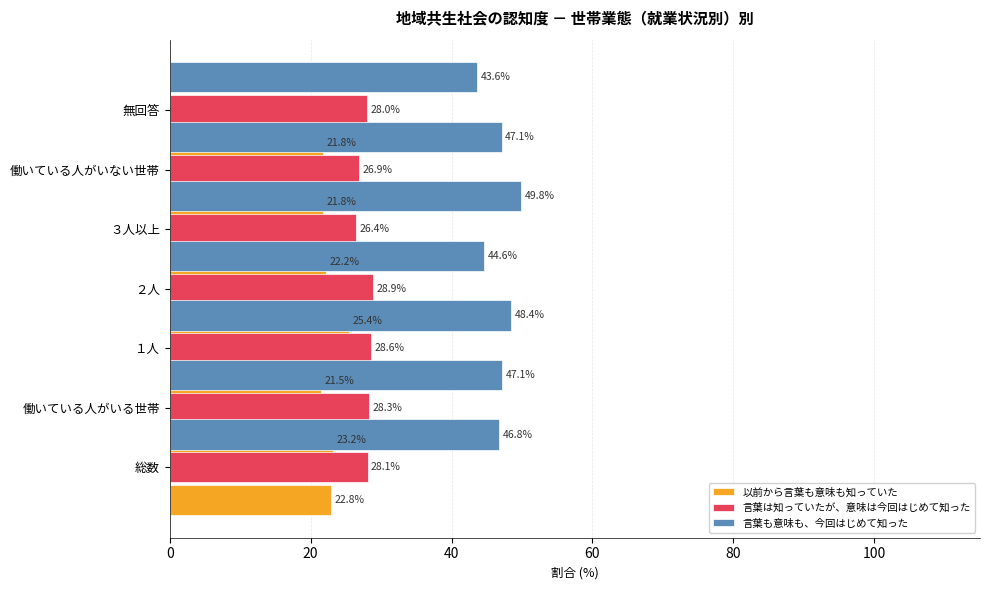

What is the difference between the maximum and minimum values in the 言葉は知っていたが、意味は今回はじめて知った series?

2.5